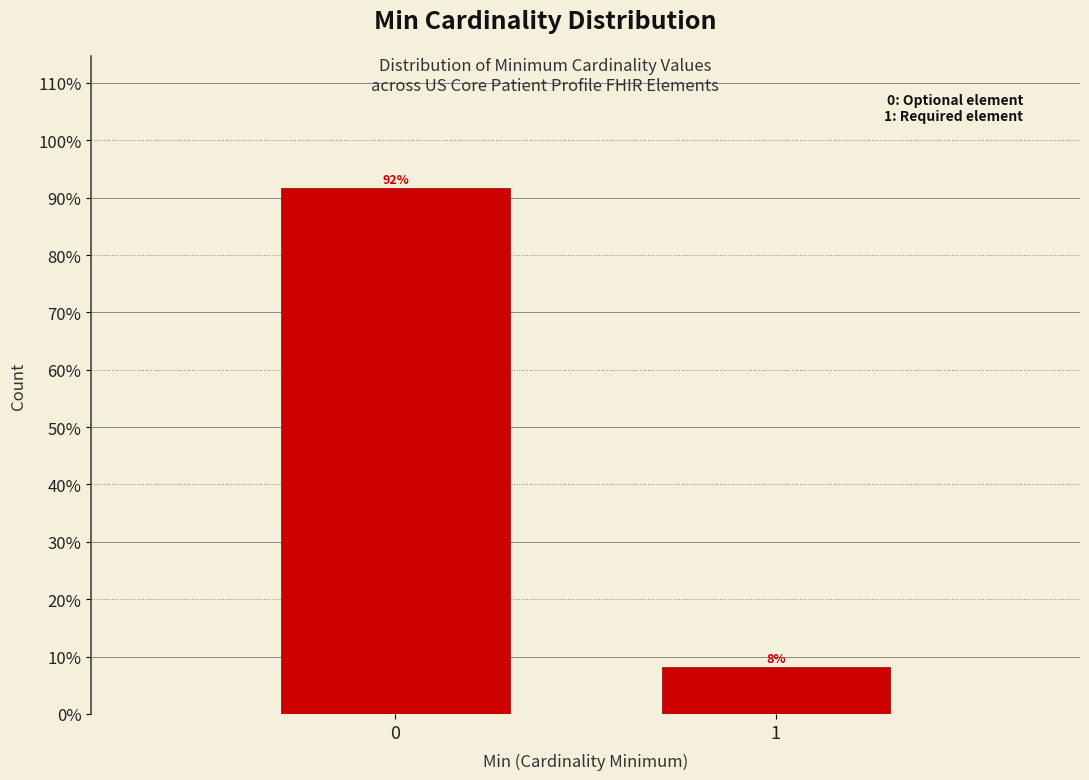

What is the approximate value at 0?

91.8